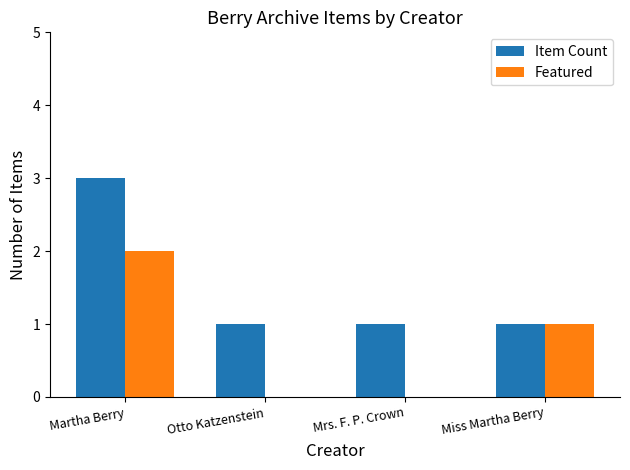

Read the Item Count value at Martha Berry.

3